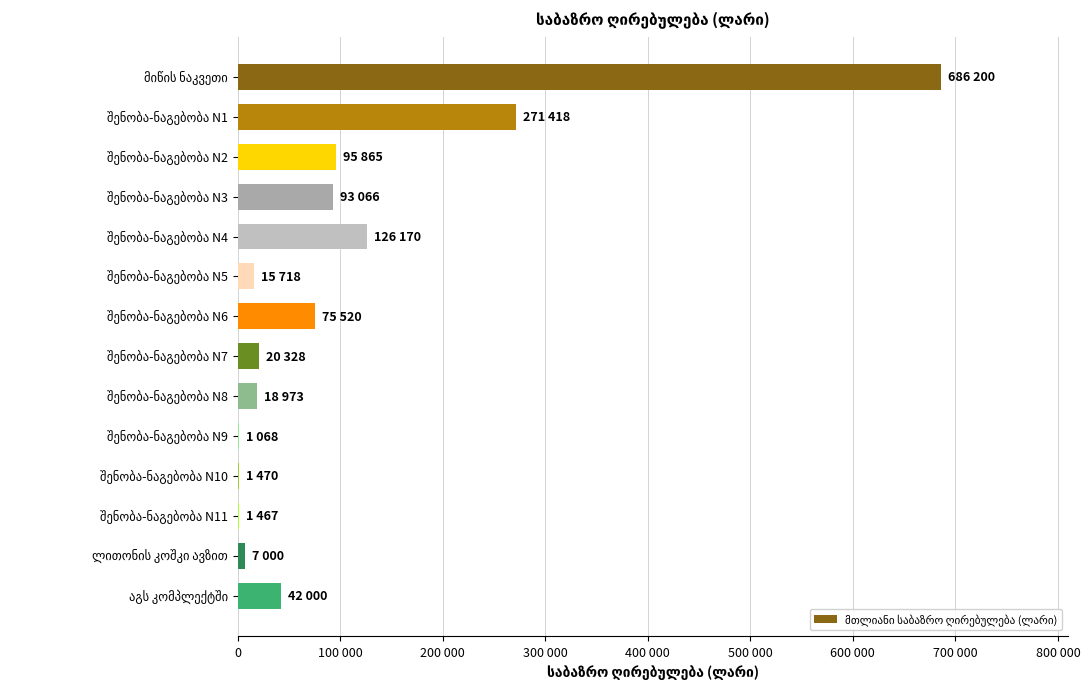

How many bars are there in total?

14